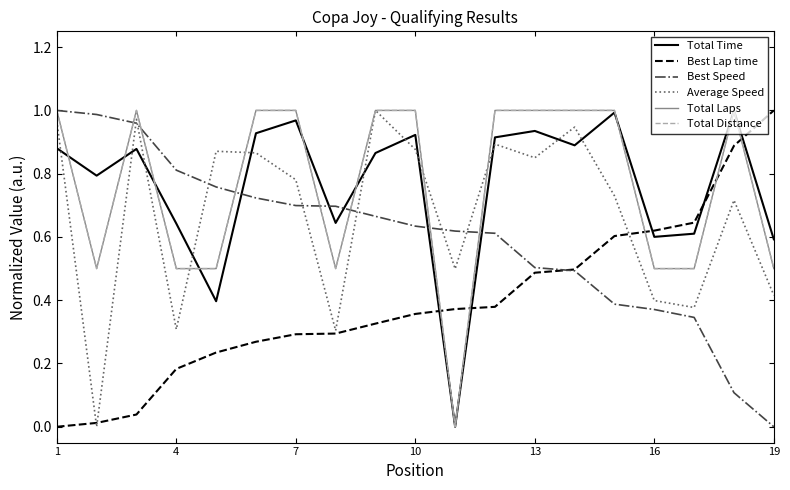

Does the chart have visible grid lines?

No